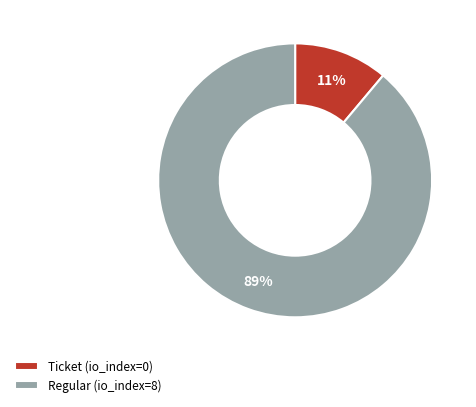

Rank the categories by value from highest to lowest.

Regular (io_index=8), Ticket (io_index=0)